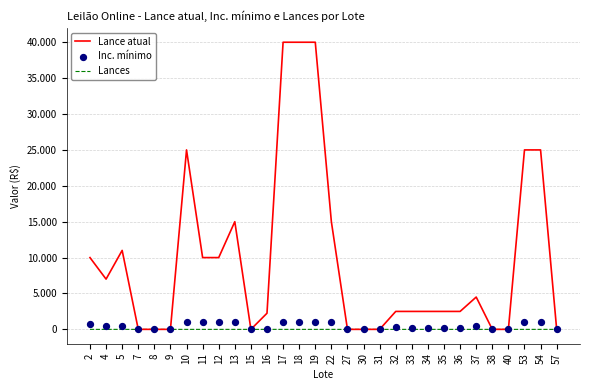

What are all the series names shown in the legend?

Lance atual, Lances, Inc. mínimo